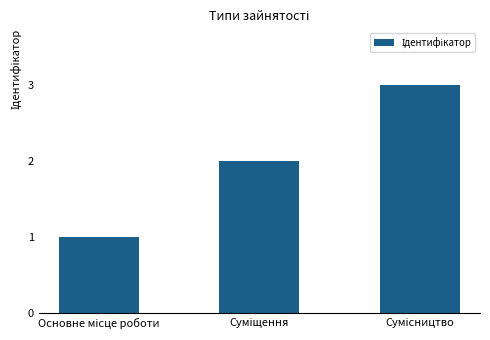

What is the sum of all values?

6